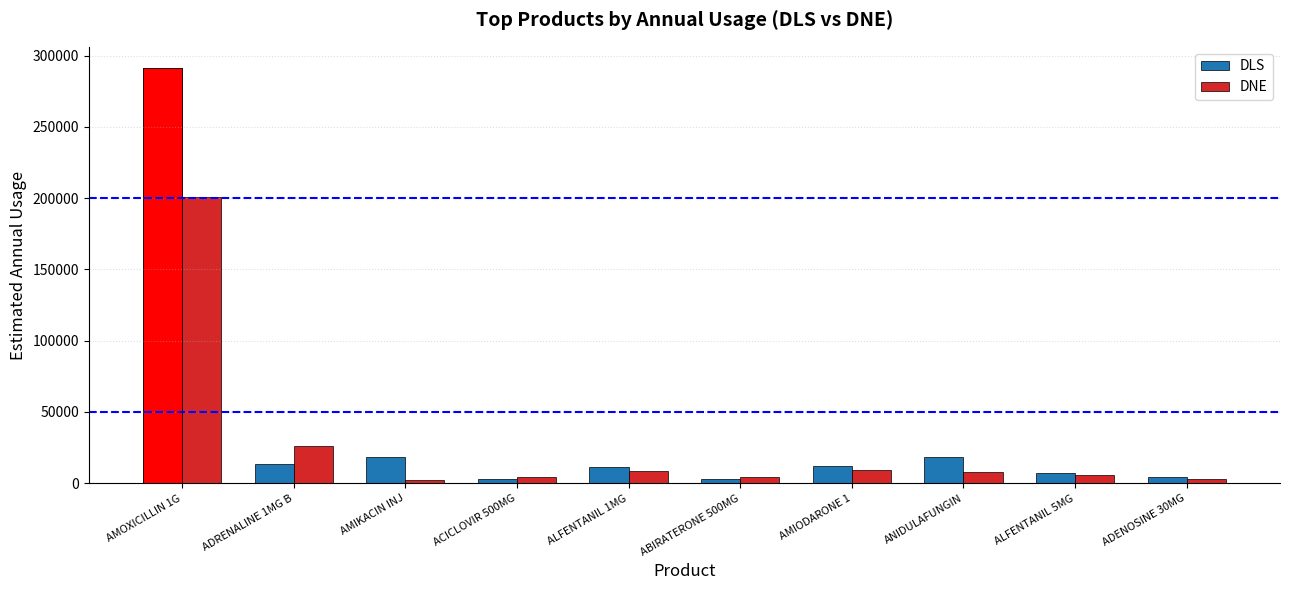

Reading left to right, what are all the values shown in this chart?

DLS: 291591	13390	18574	2786	11206	2786	11835	18165	7180	4397
DNE: 200550	26005	1979	4524	8609	4524	9229	7676	6121	3293